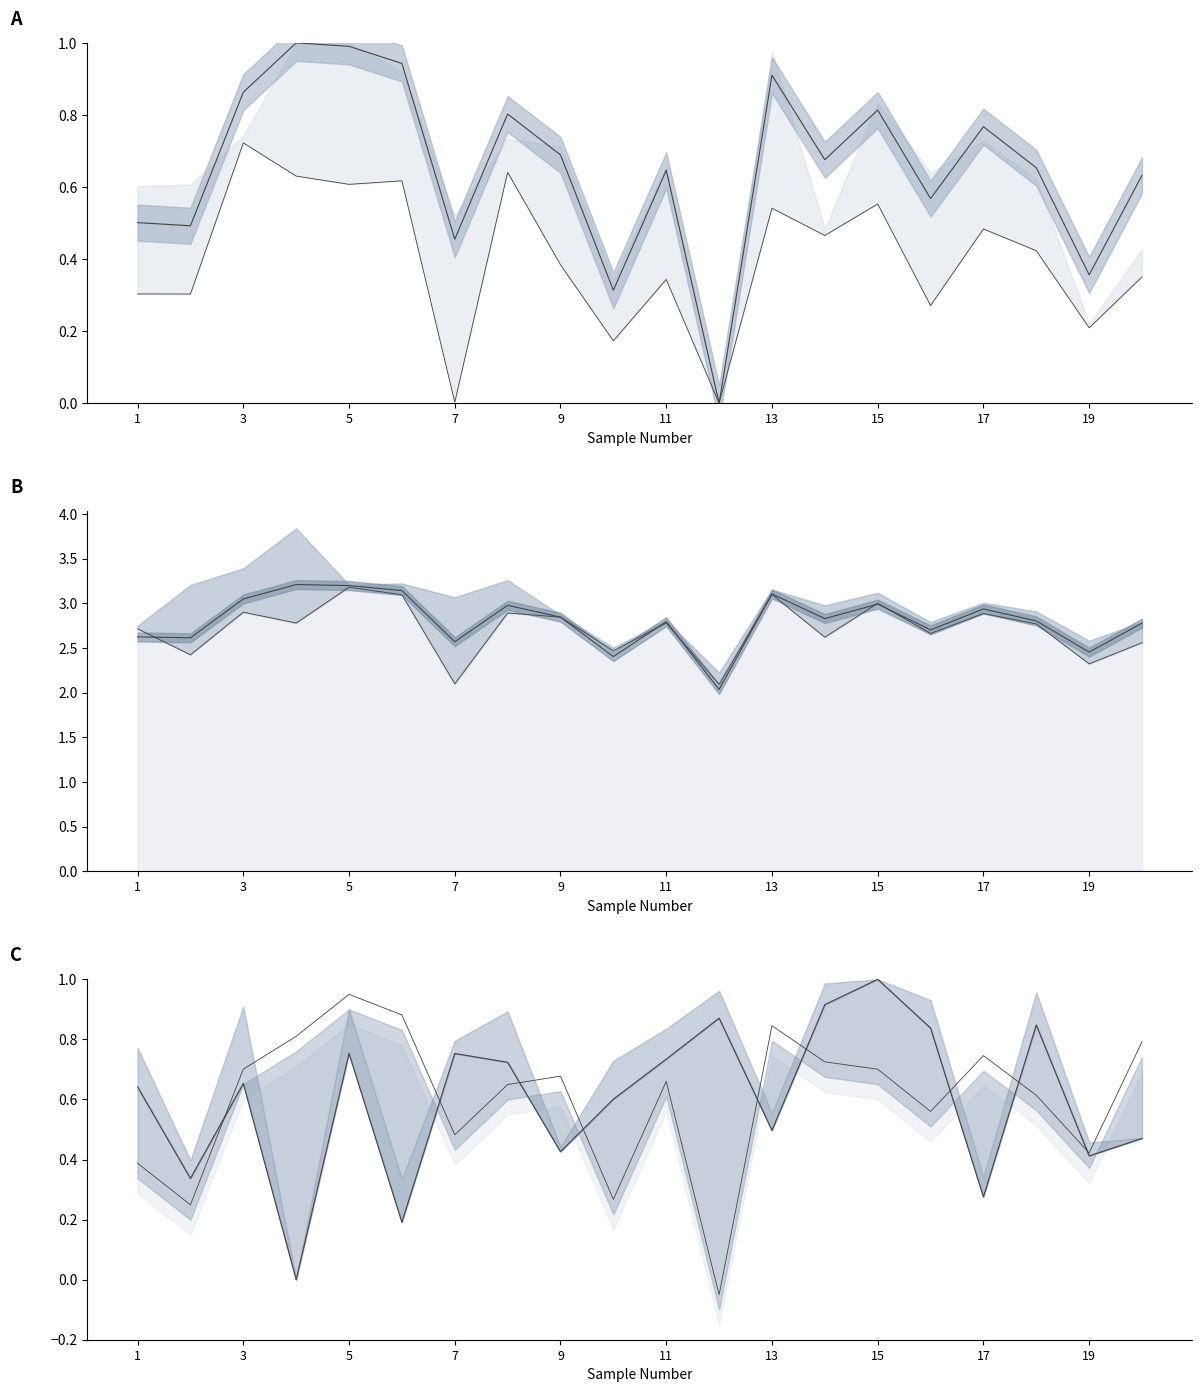

The value at 13 is 1.4. True or false?

False